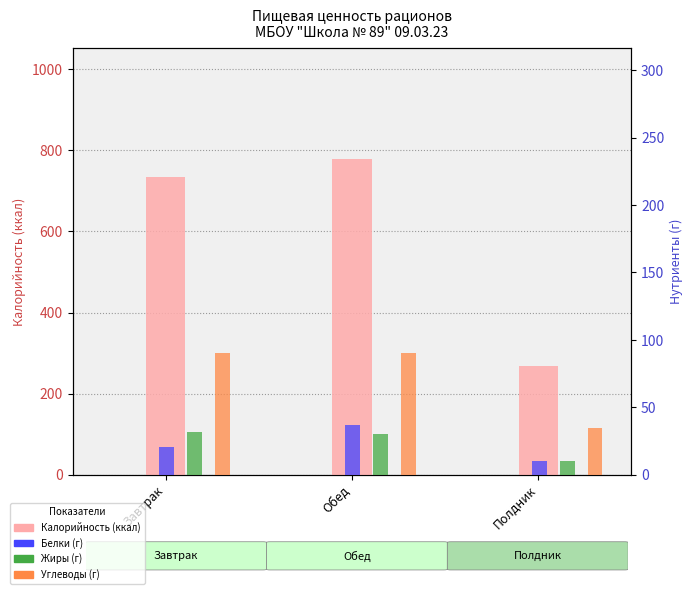

What is the difference between the maximum and minimum values in the Жиры series?

21.5